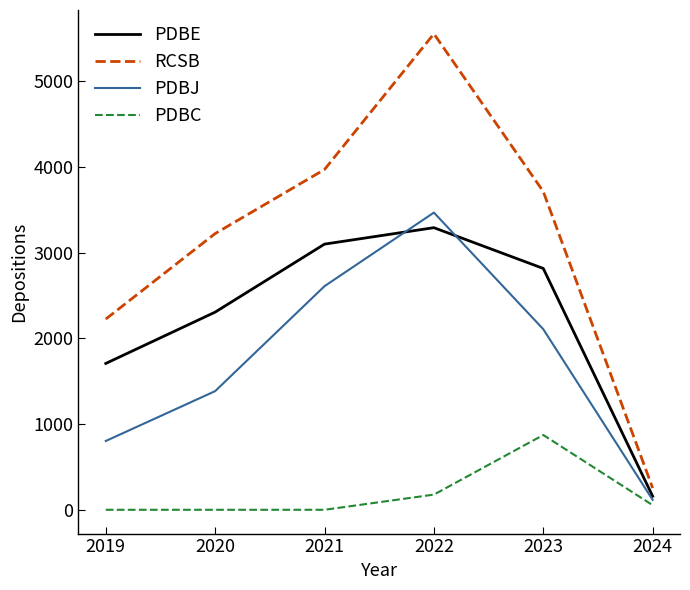

At how many categories does at least one series exceed 1714?

5